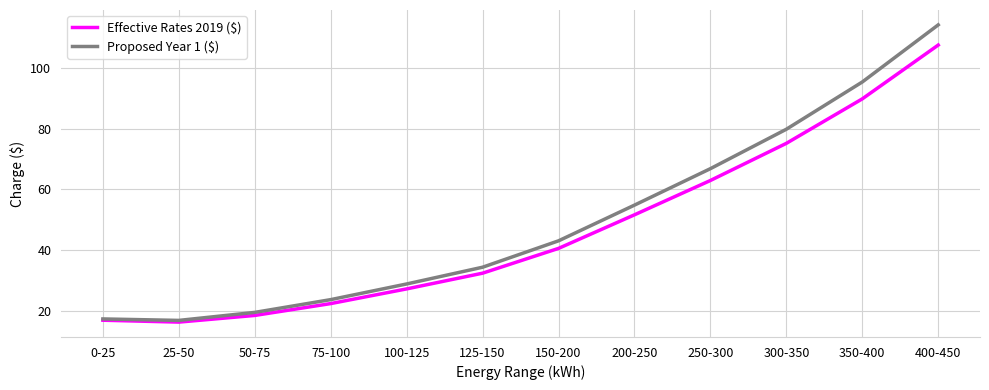

What is the greatest value displayed?

114.0